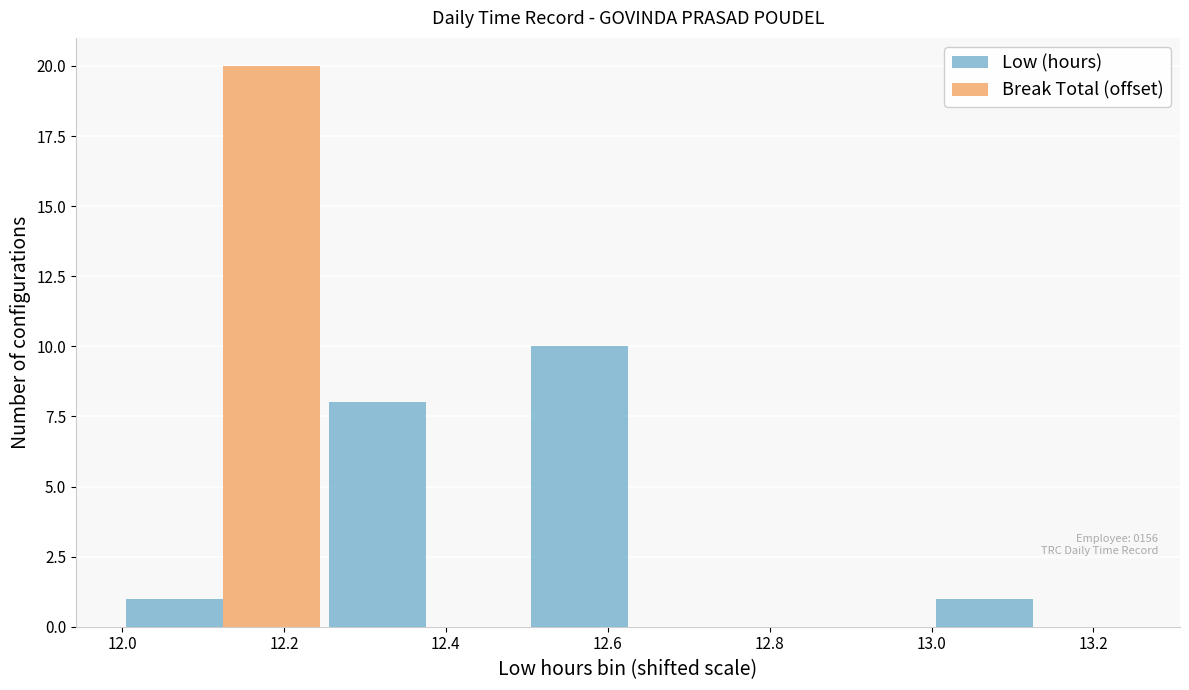

Does the chart contain stacked bars?

No